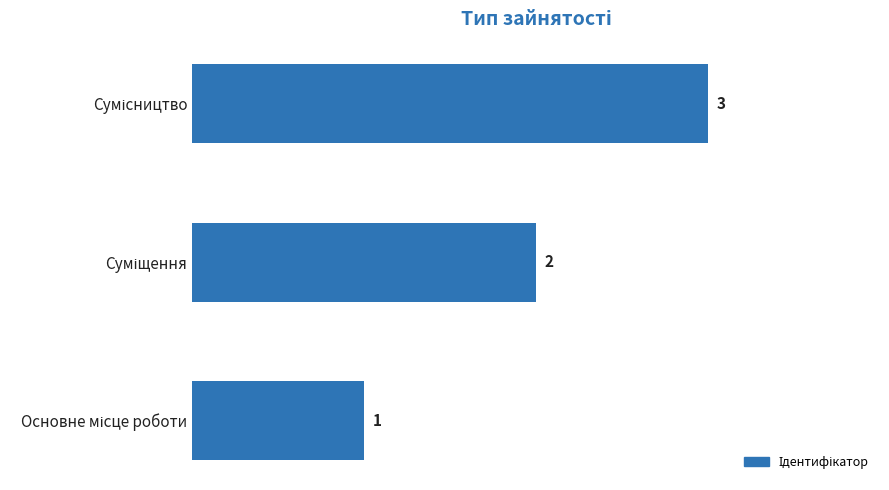

What is the greatest value displayed?

3